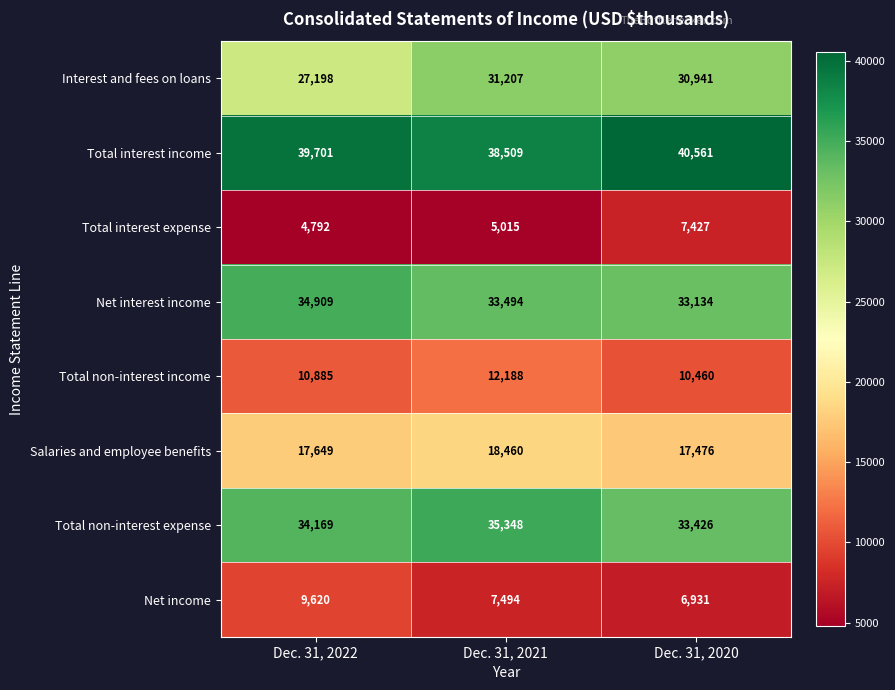

Count the Net income values in the range 6931 to 9620.

3